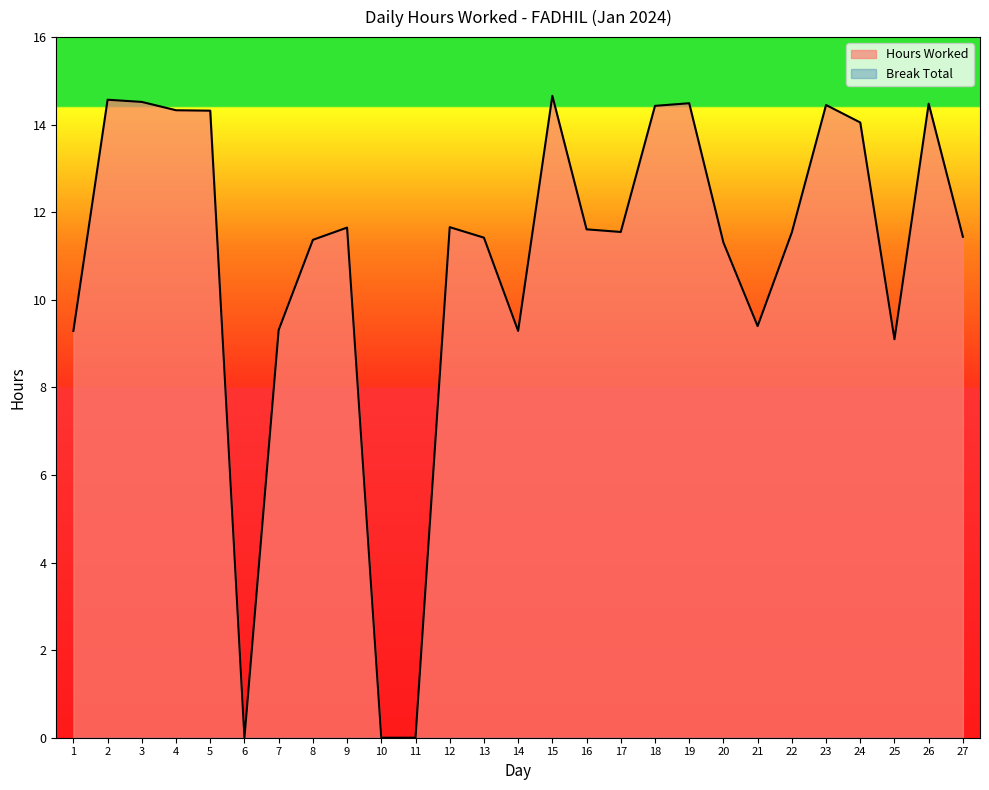

List the labels in order of value, largest first.

15, 2, 3, 19, 26, 23, 18, 4, 5, 24, 12, 9, 16, 17, 22, 27, 13, 8, 20, 21, 7, 1, 14, 25, 6, 10, 11